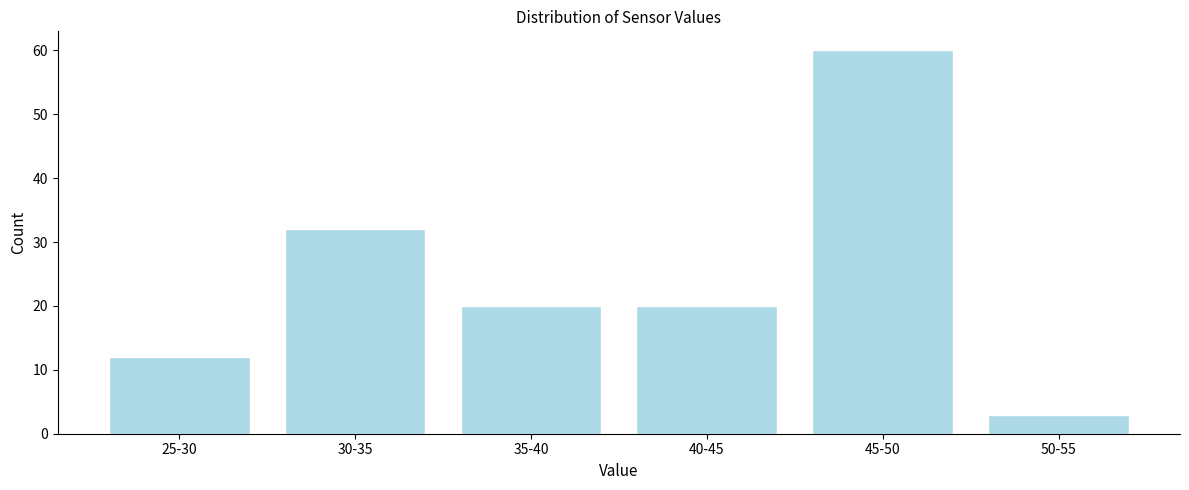

Reading left to right, transcribe all the data shown in this chart.

25-30=12	30-35=32	35-40=20	40-45=20	45-50=60	50-55=3